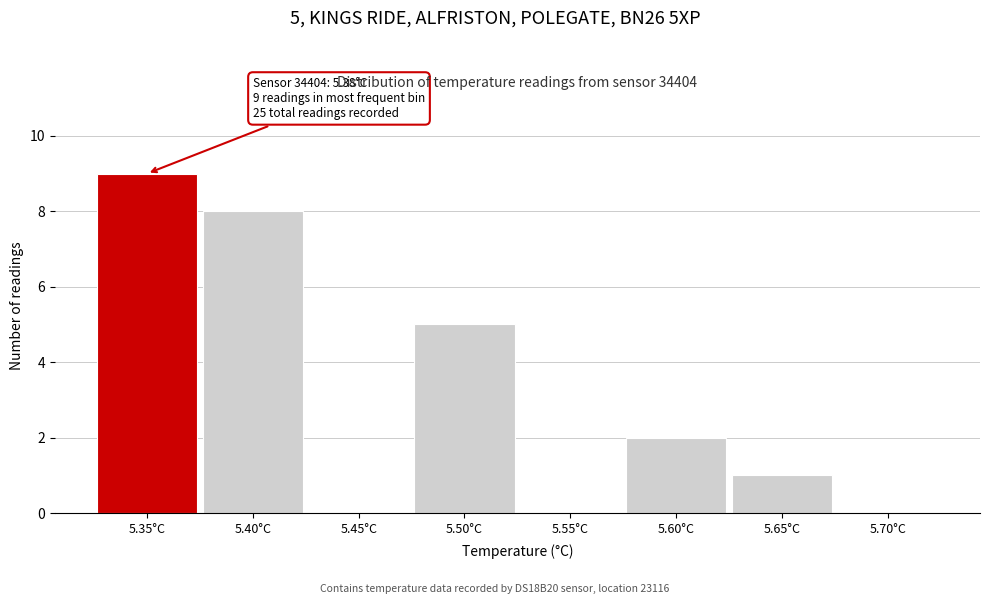

Reading left to right, extract all data points from this chart.

5.35°C=9	5.40°C=8	5.45°C=0	5.50°C=5	5.55°C=0	5.60°C=2	5.65°C=1	5.70°C=0